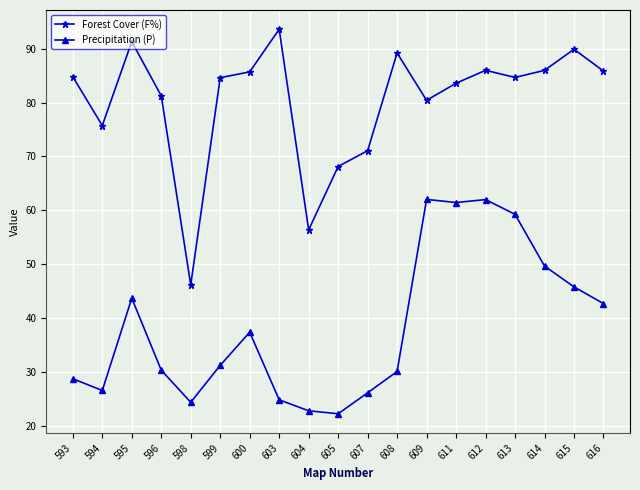

True or false: Forest Cover (F%) and Precipitation (P) cross at least once.

False